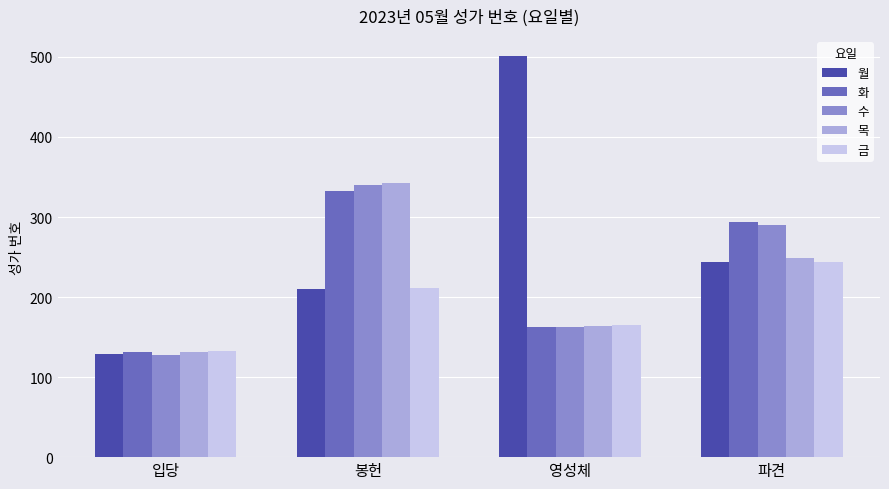

What is the label of the 4th bar from the right?

입당